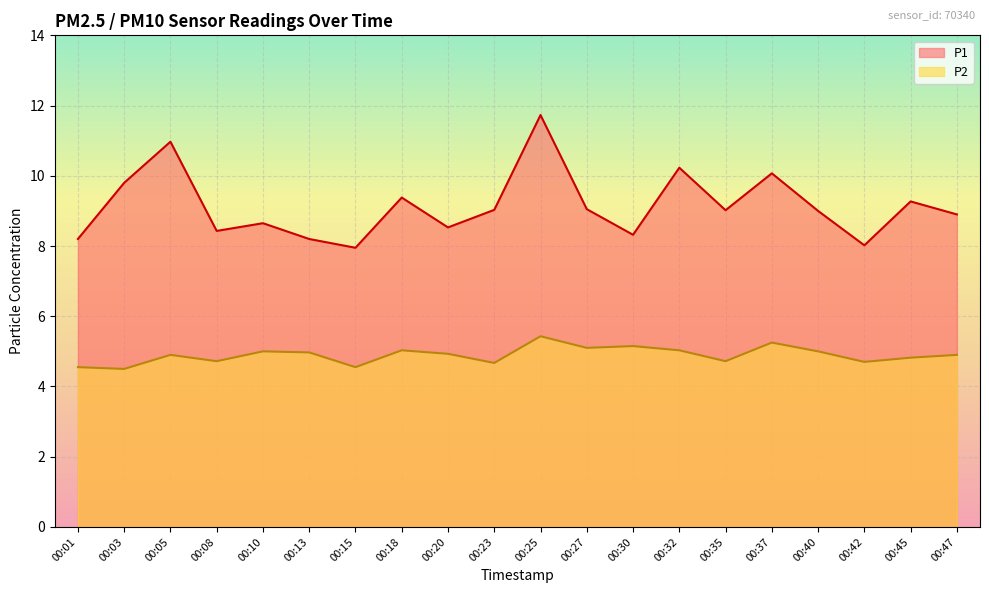

What is the greatest value displayed?

11.7